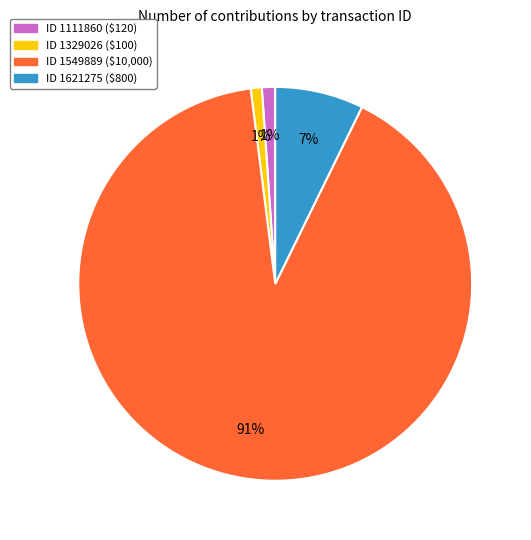

To the nearest percent, what portion does ID 1621275 ($800) represent?

7%